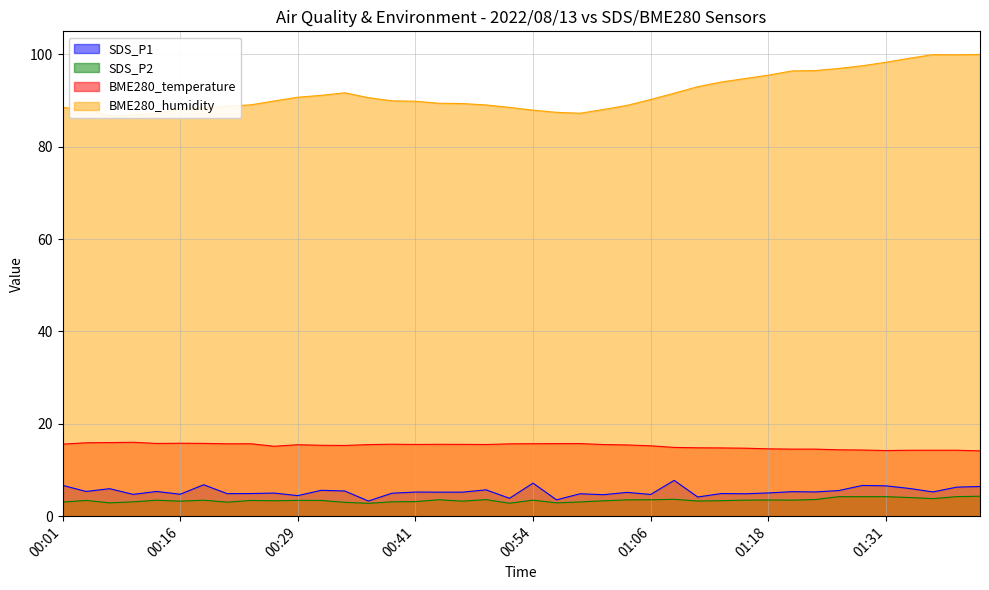

Does the chart have visible grid lines?

Yes